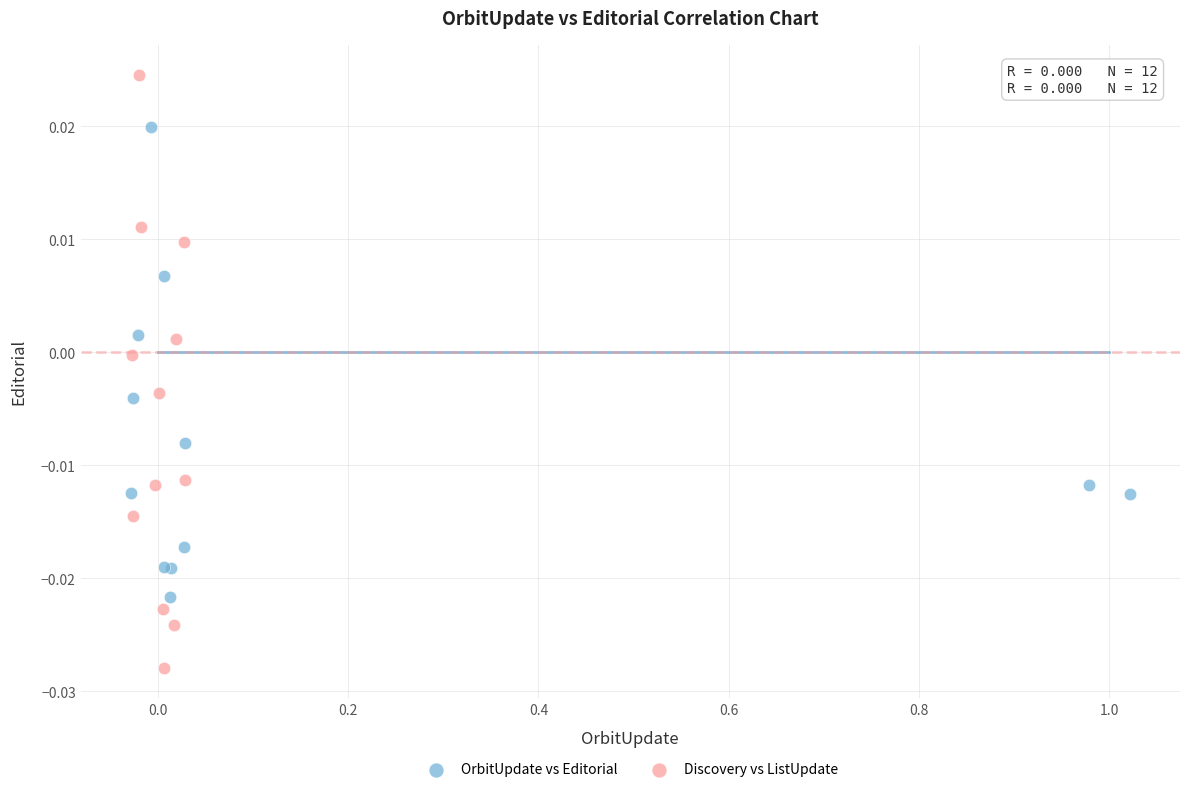

Which series reaches the maximum Y coordinate?

Discovery vs ListUpdate